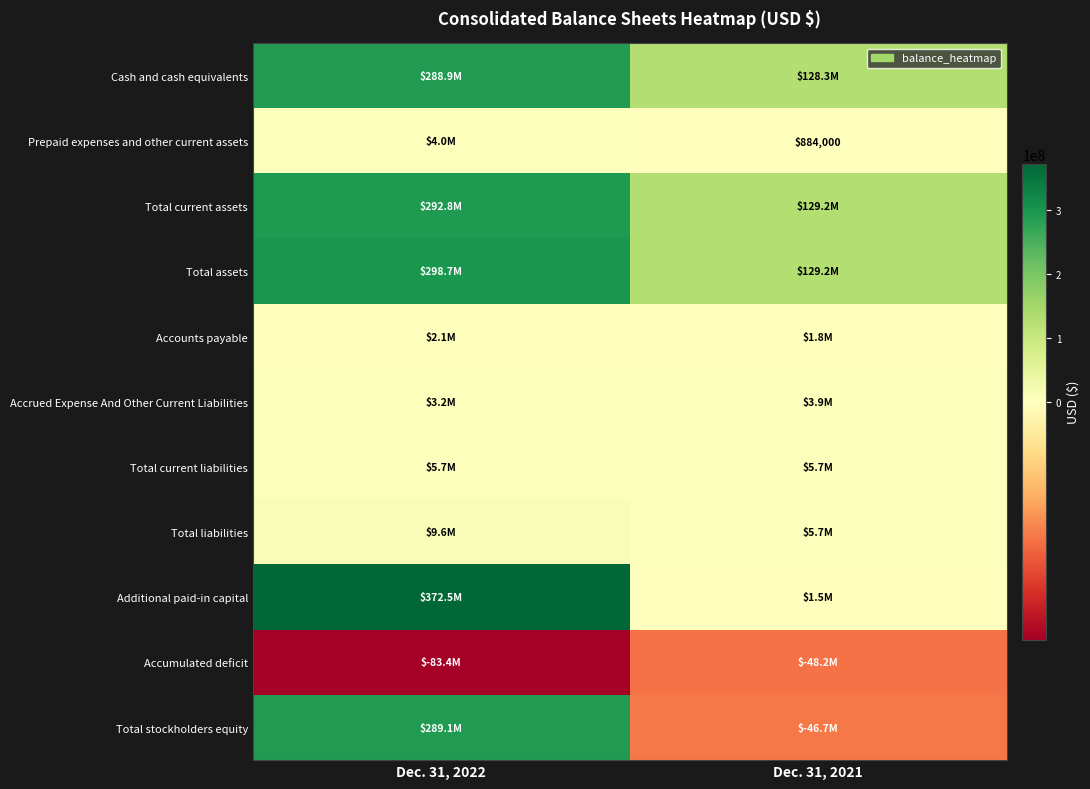

How many categories are shown in the chart?

2